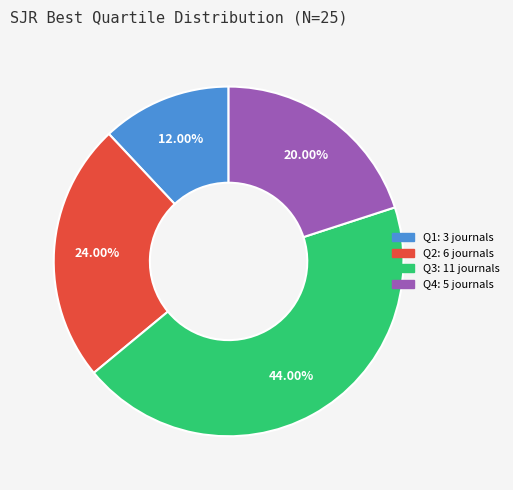

Is there a majority slice in this chart?

No